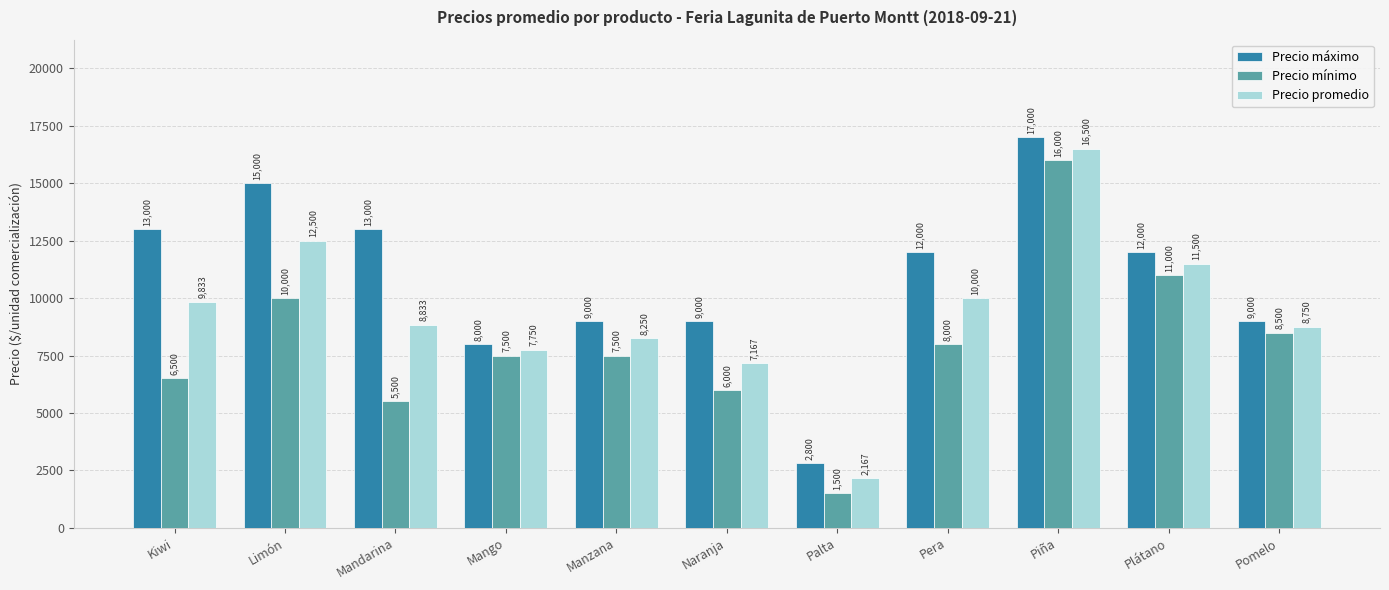

At Naranja, list the series in order from largest to smallest.

Precio máximo, Precio promedio, Precio mínimo